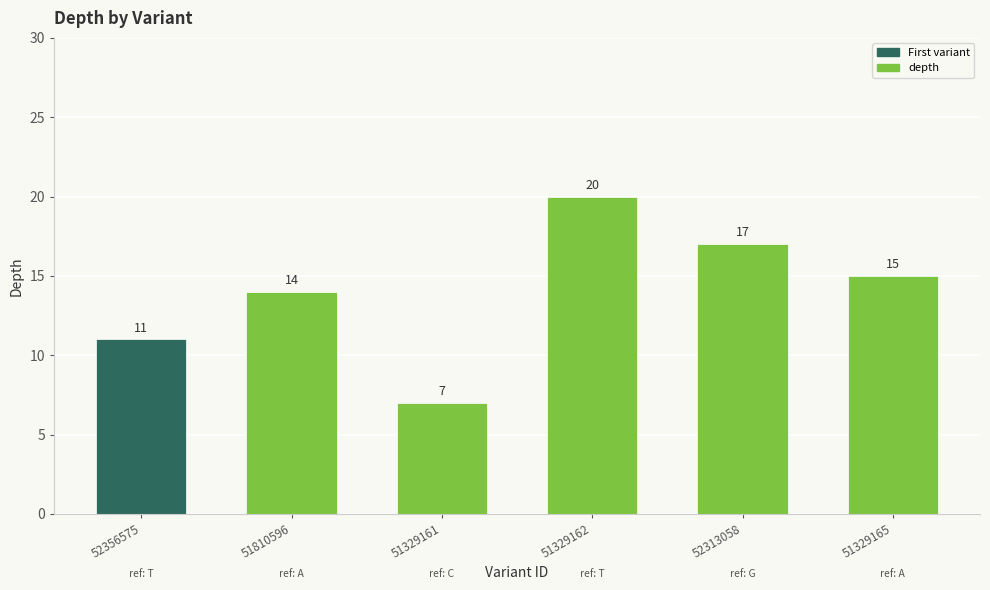

What is the difference between the values at 51329161 and 51329162?

13